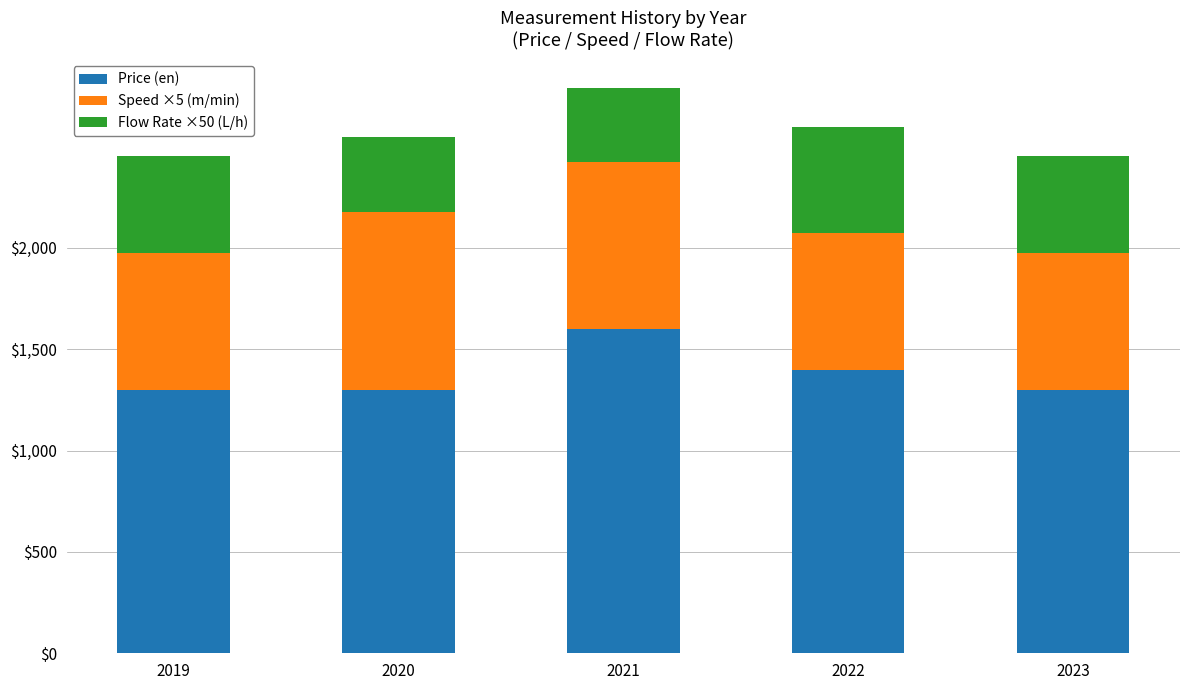

What is the total value across all series at 2020?

2545